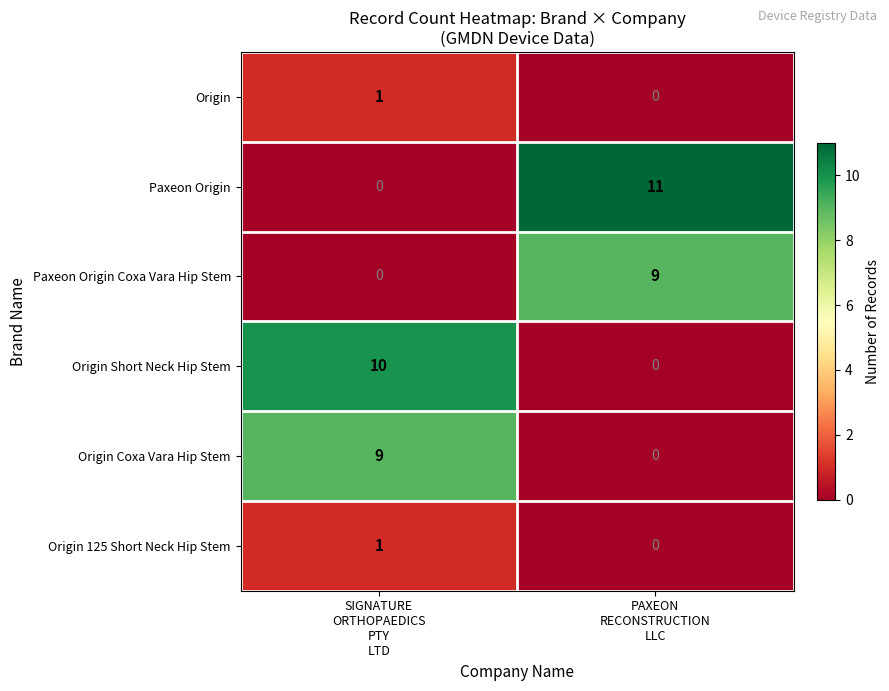

Which series has the largest total across all categories?

Paxeon Origin